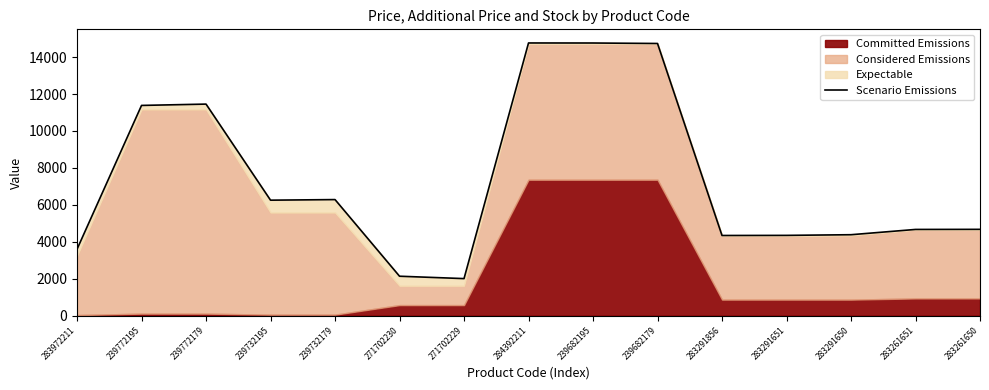

True or false: the data shows 4341.1 at 283291856.

True